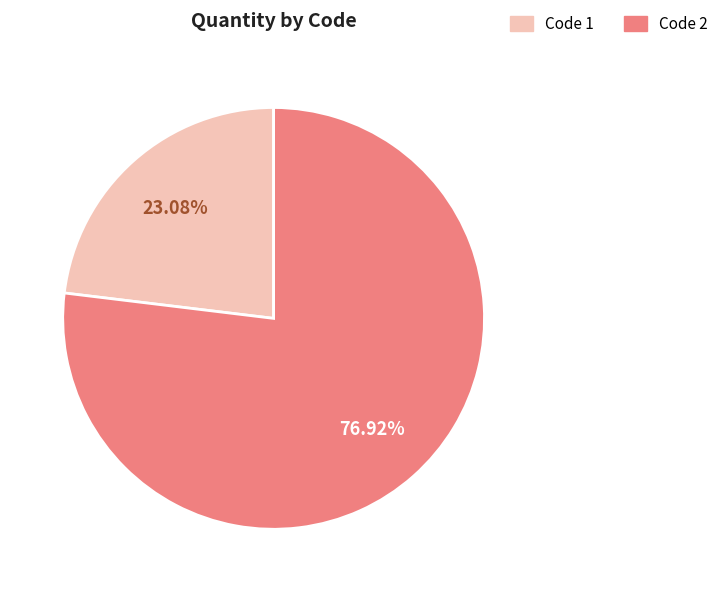

Is there a majority slice in this chart?

Yes